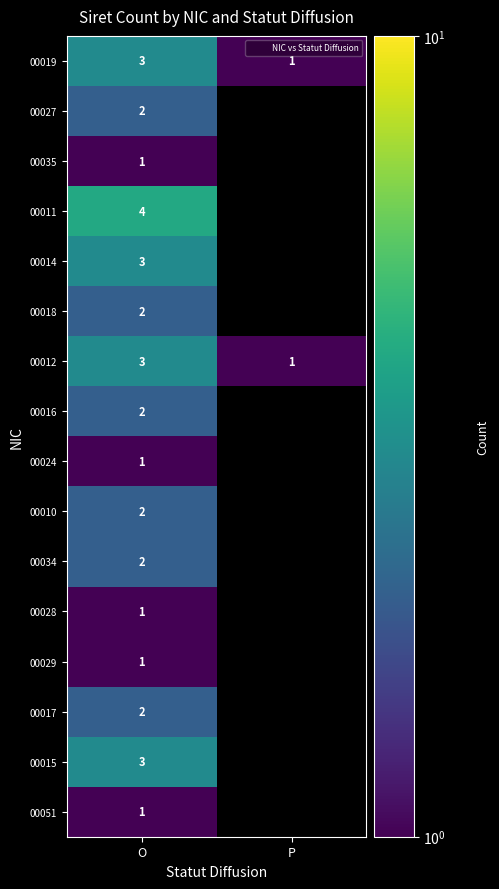

Which has a higher value, P or O?

O